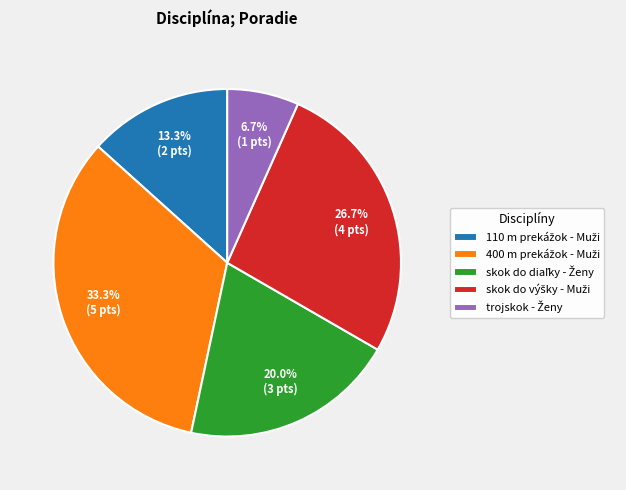

Is there a majority slice in this chart?

No